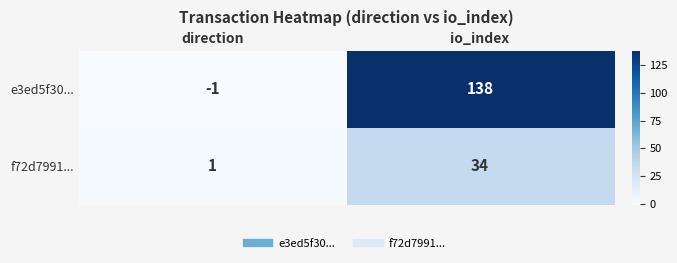

Which series has the largest total across all categories?

e3ed5f30...